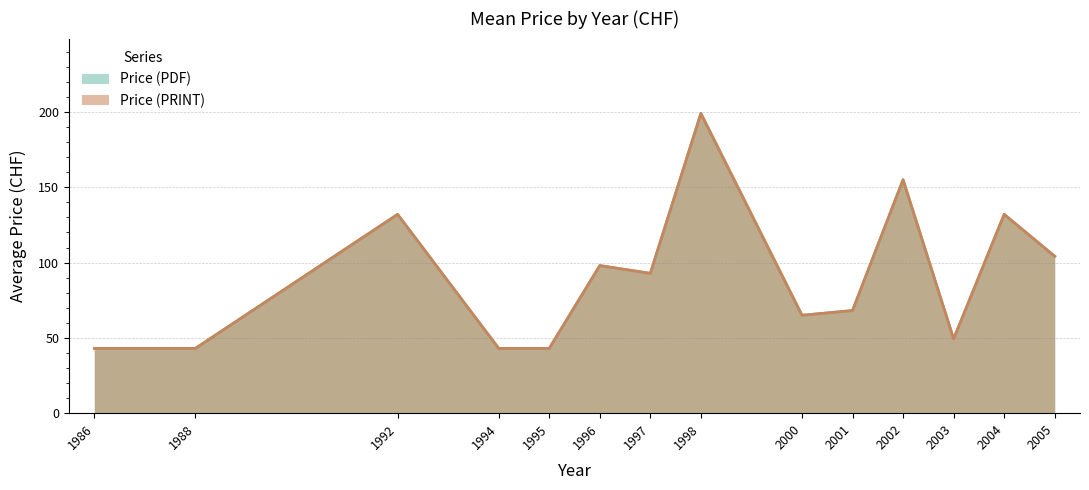

Does the chart display data point markers on the line(s)?

No